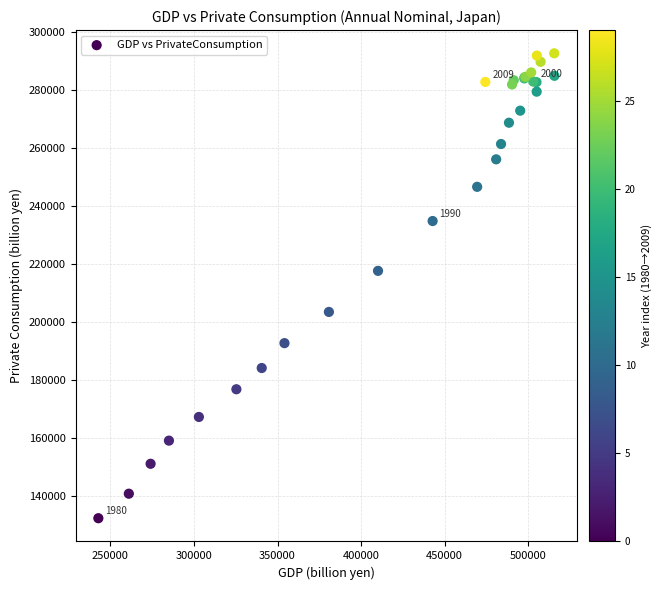

What Y value in the scatter plot is closest to 212385?

217529.3